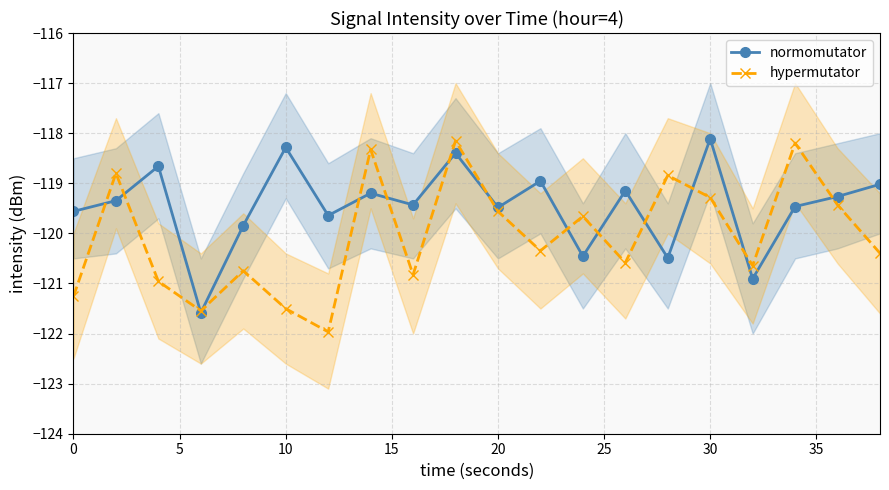

What is the average value of the hypermutator series?

-120.1